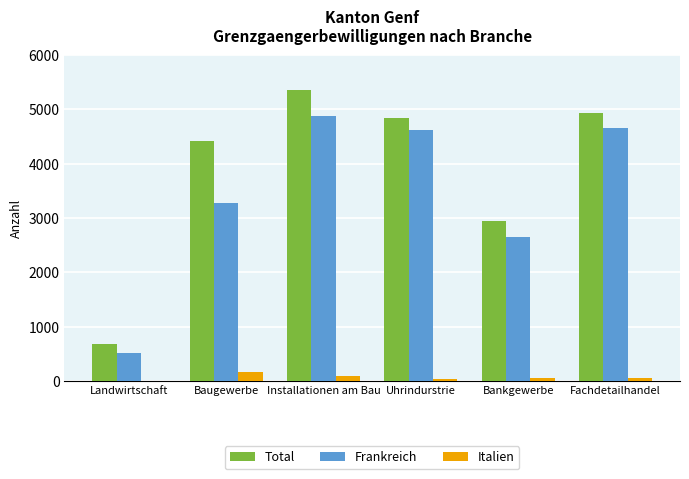

Which category has the highest value across all series?

Installationen am Bau